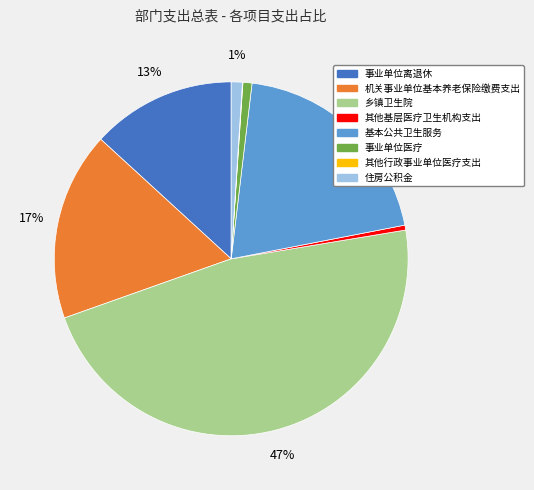

Is the sum of 事业单位离退休 and 基本公共卫生服务 greater than half?

No